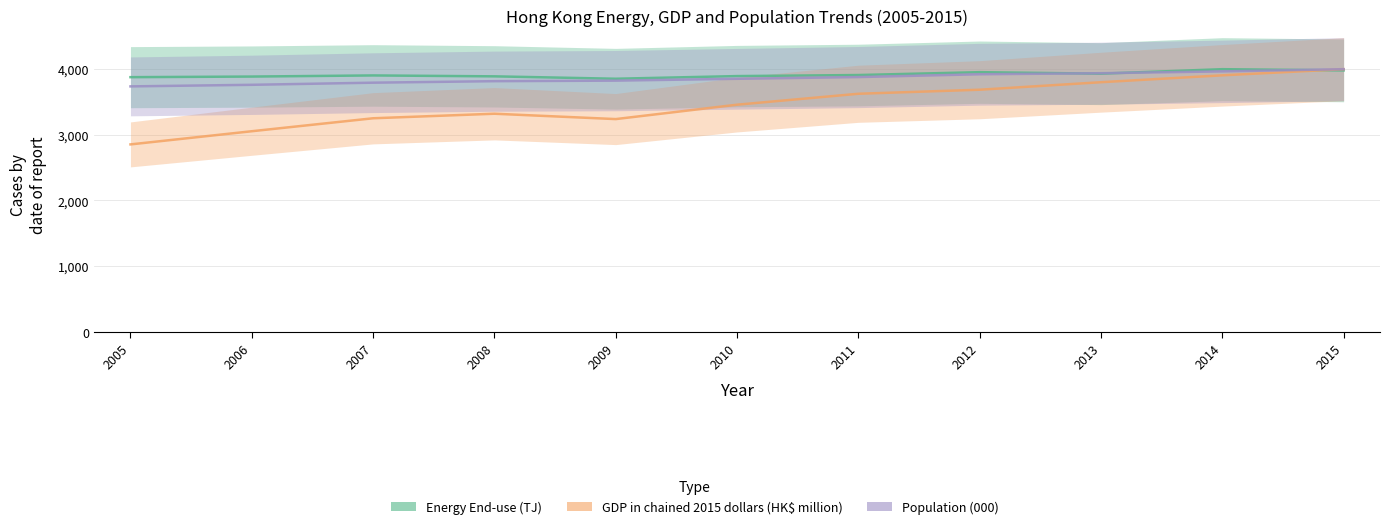

What is the highest value of the GDP in chained 2015 dollars (HK$ million) series?

4000.0